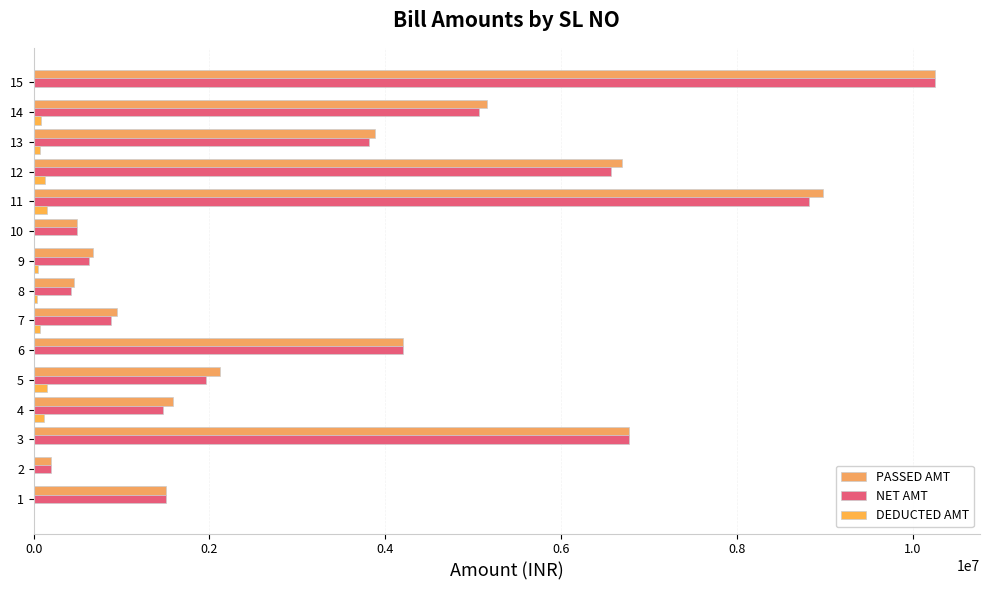

List the series in order of their peak value, lowest first.

DEDUCTED AMT, NET AMT, PASSED AMT